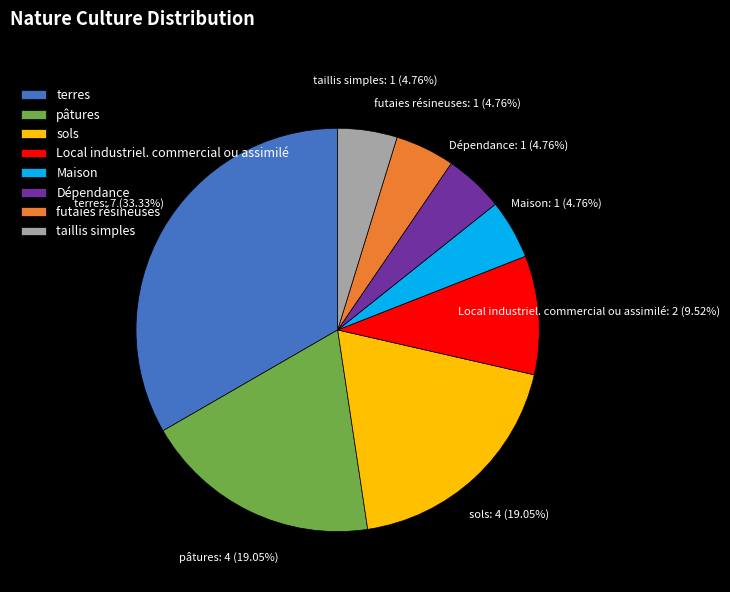

To the nearest percent, what is the difference between the largest and smallest slice percentages?

29%